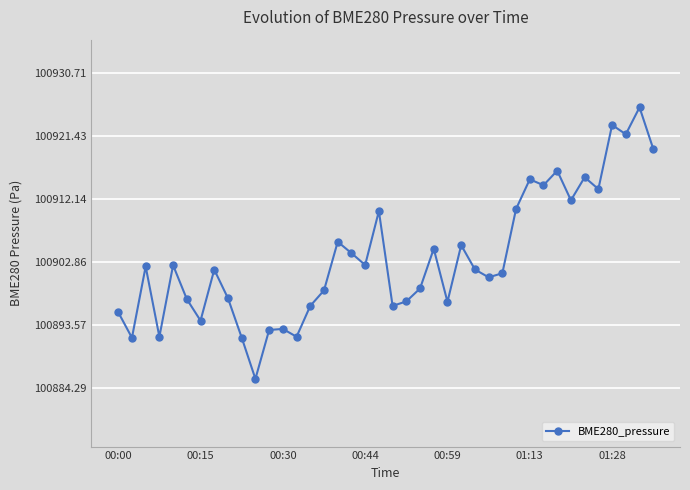

What is the value of the 3rd point from the left?

100902.2